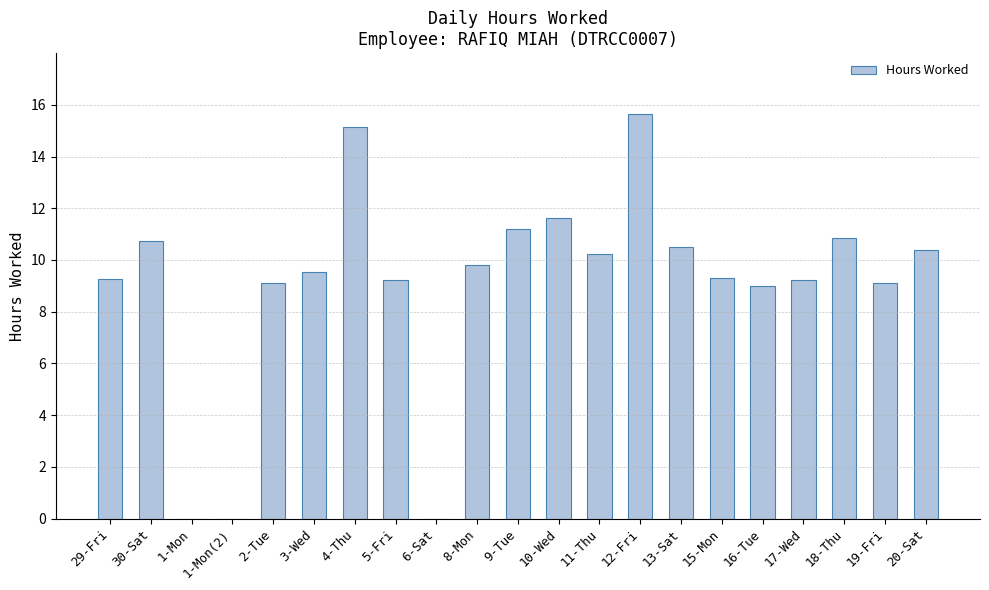

What is the sum of the values at 18-Thu and 20-Sat?

21.2